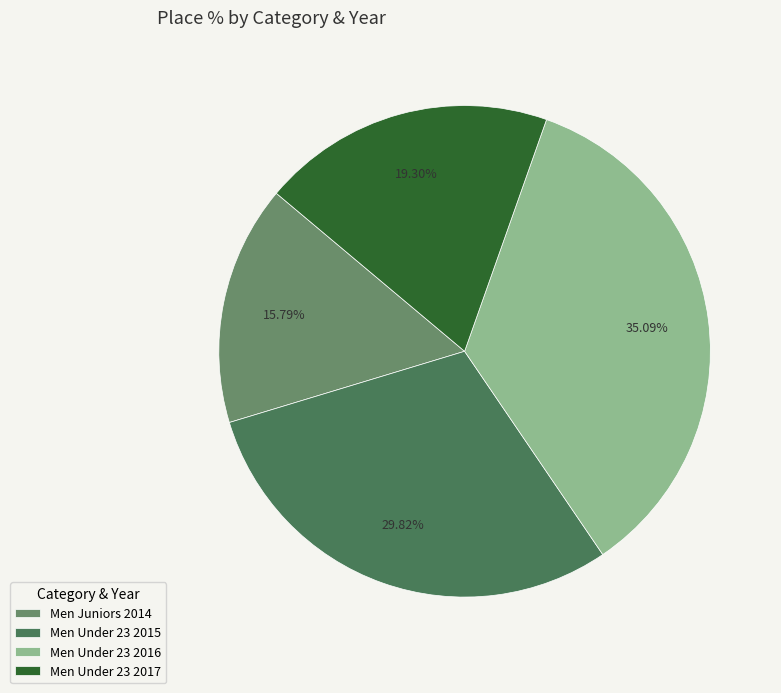

True or false: Men Under 23 2016 accounts for 35% of the total.

True